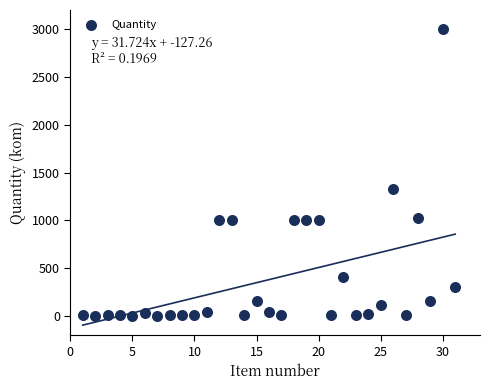

What Y value in the scatter plot is closest to 1502?

1330